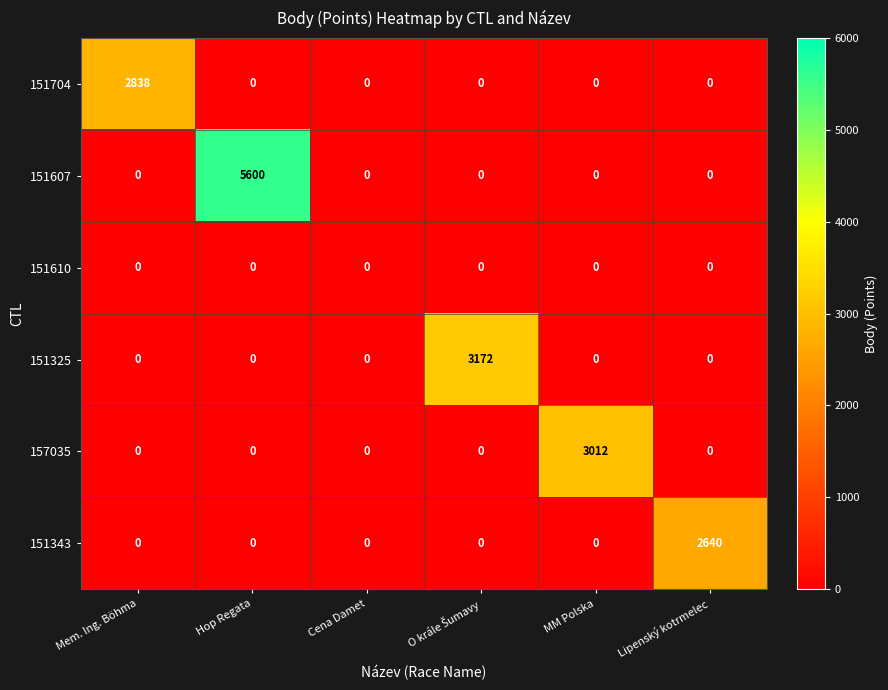

What is the average value of the 151607 series?

933